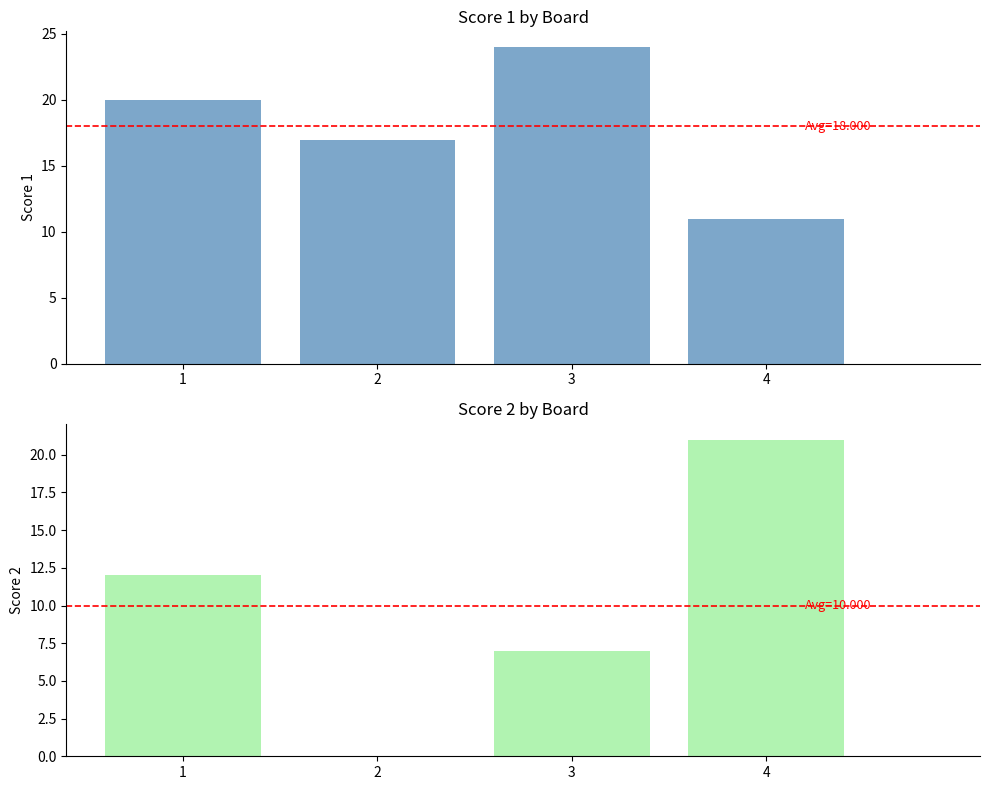

At which category does the chart reach its peak across all series?

3